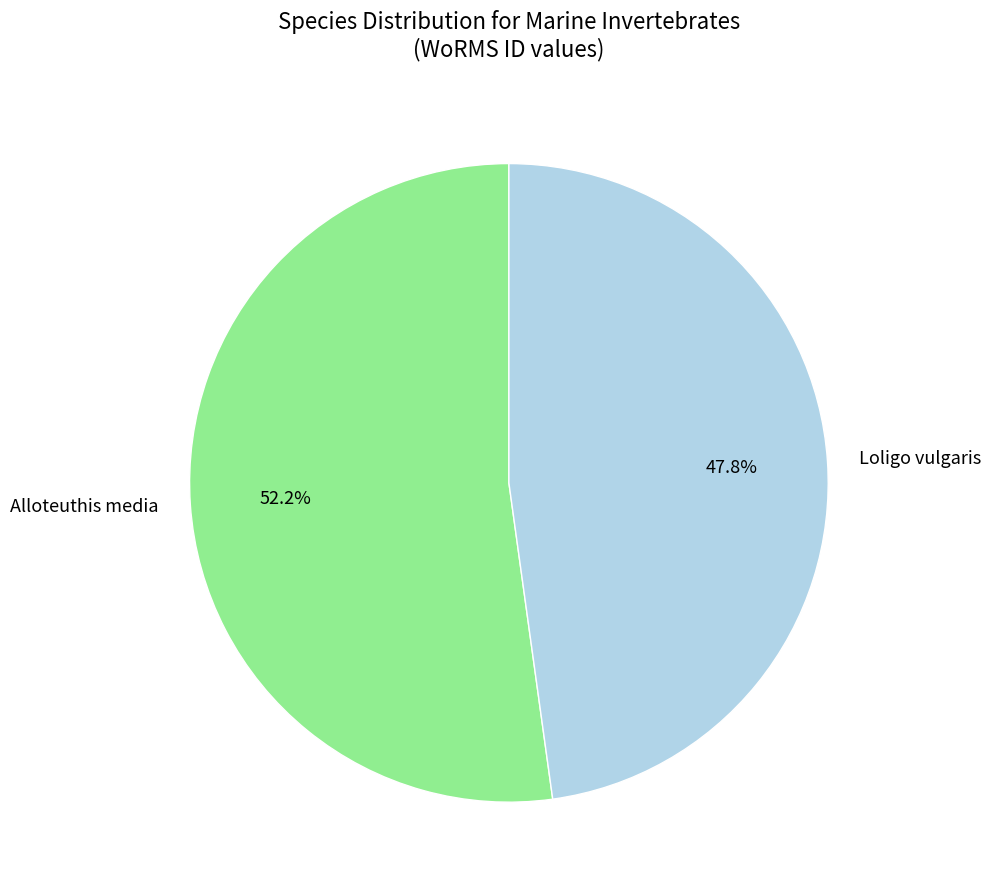

To the nearest percent, what percentage of the pie is Loligo vulgaris?

48%